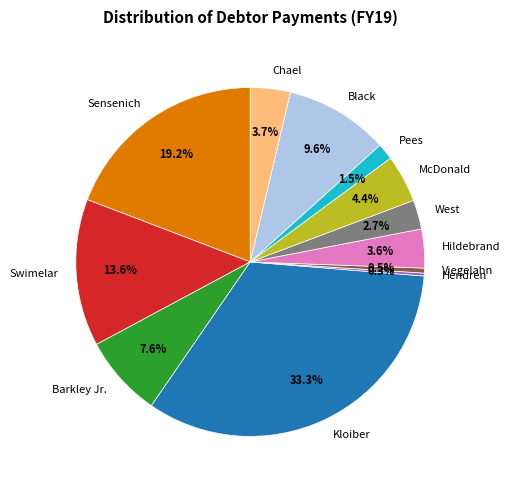

Which has a higher value, Pees or Chael?

Chael